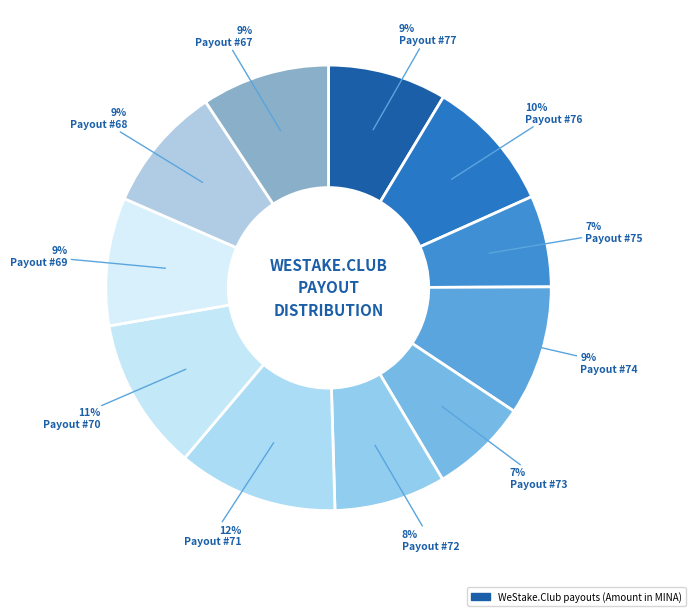

Does any single category account for the majority?

No